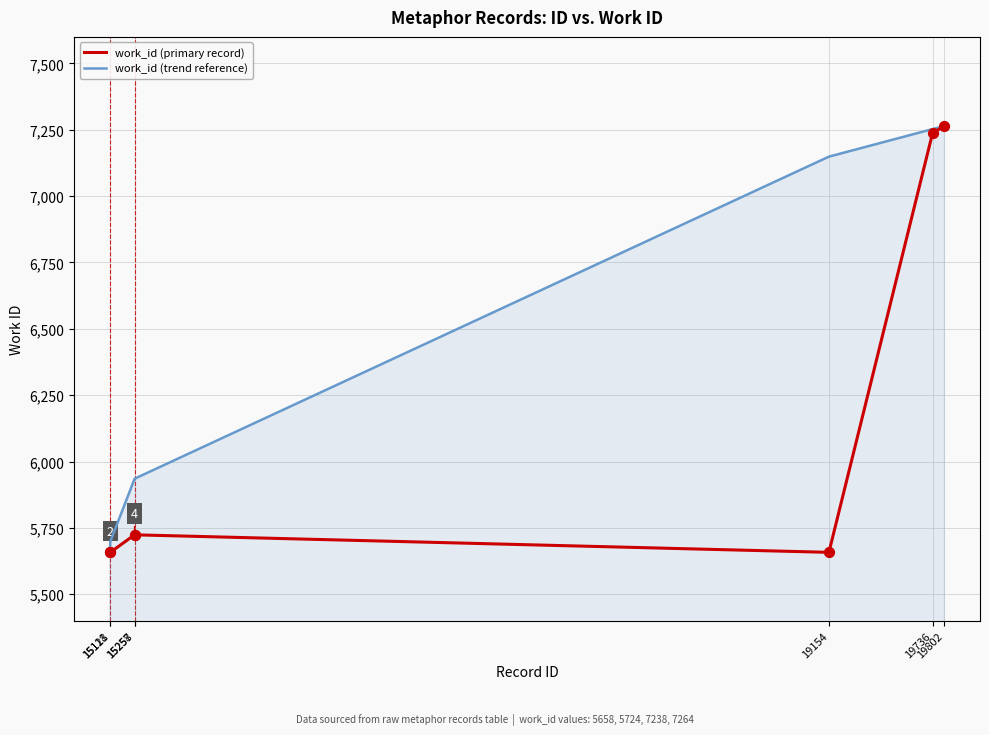

At how many categories does at least one series exceed 6244?

3